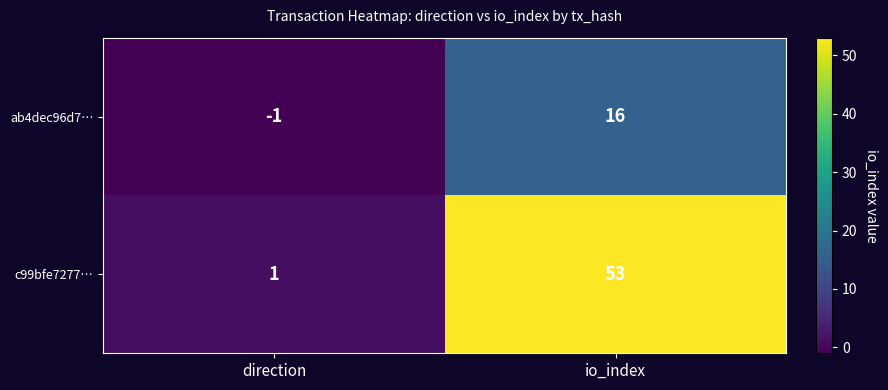

At which label is ab4dec96d7… closest to 7?

direction